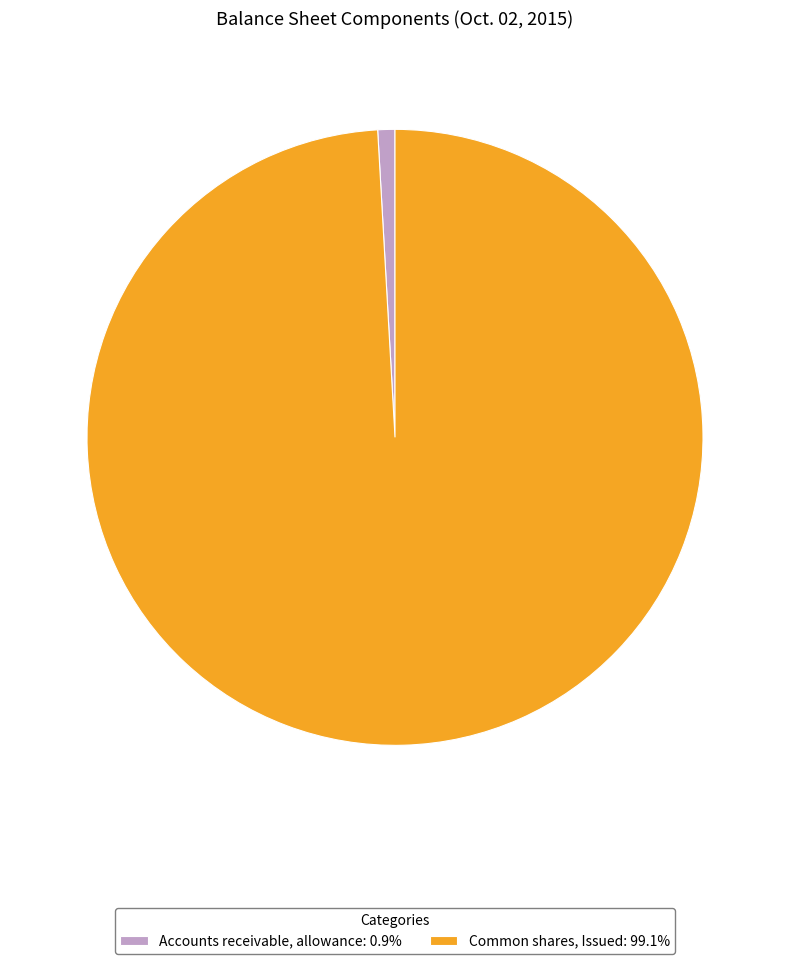

Combined, do Common shares, Issued and Accounts receivable, allowance account for over 50%?

Yes